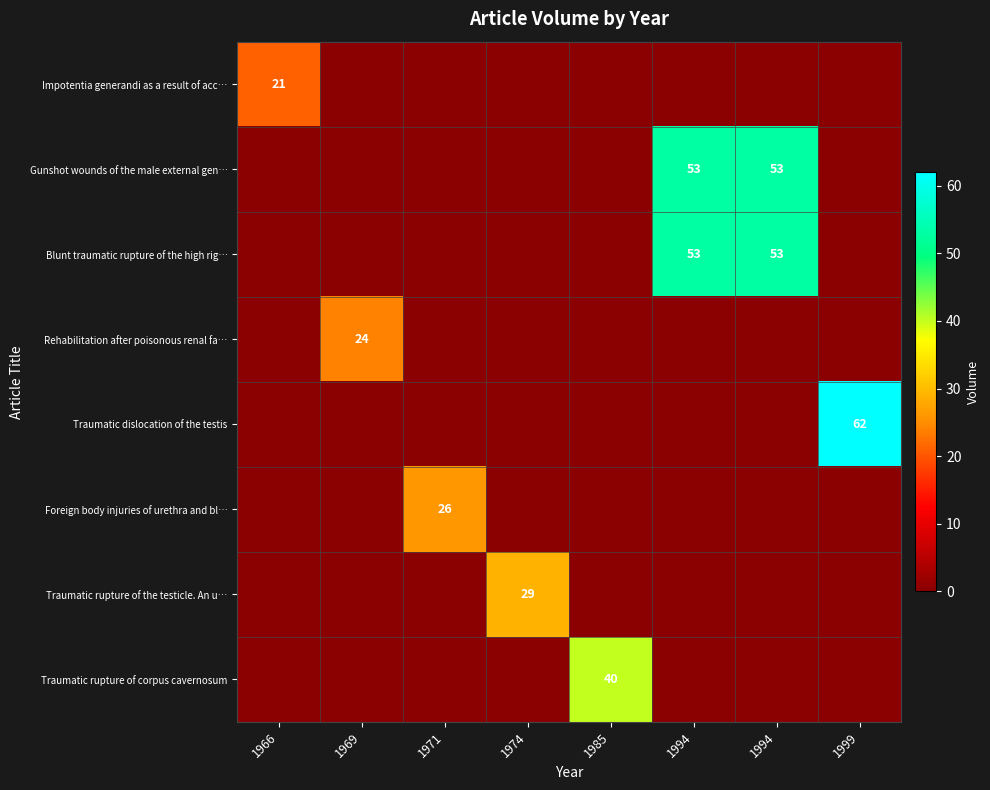

What is the sum of all Gunshot wounds of the male external gen… values?

106